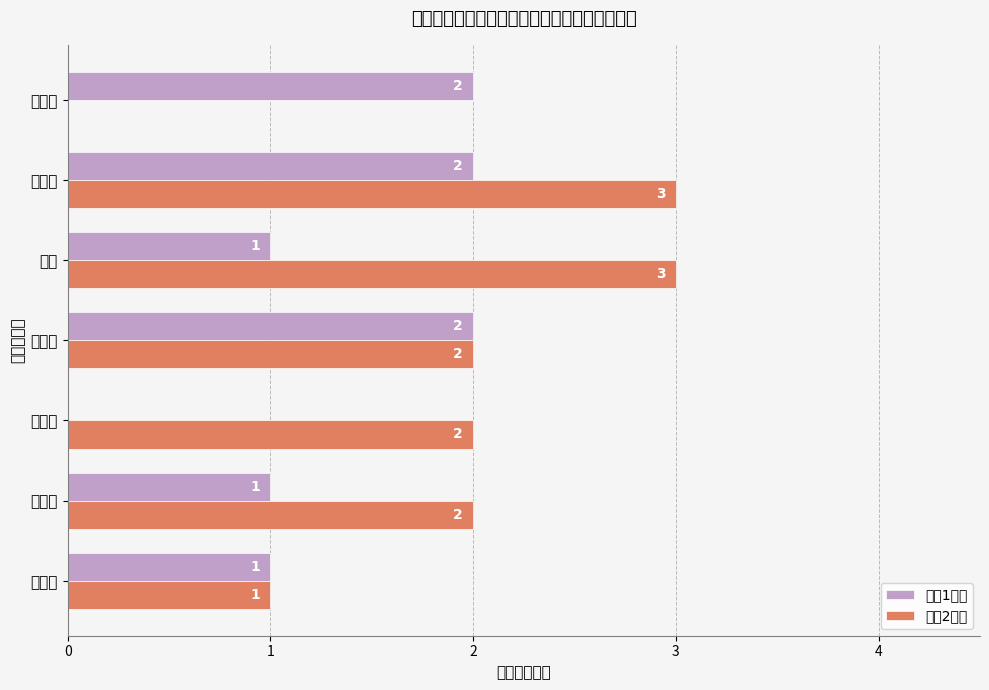

Which series has the largest total across all categories?

小（2）型